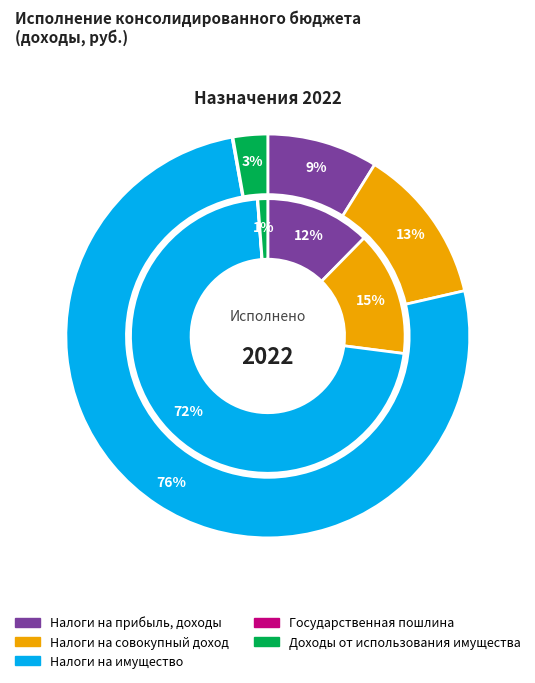

Is there any slice that represents more than half of the pie?

Yes